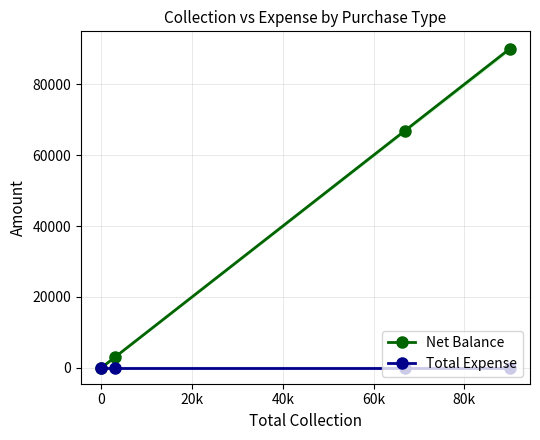

What is the difference between the second highest and second lowest values in the Net Balance series?

63900